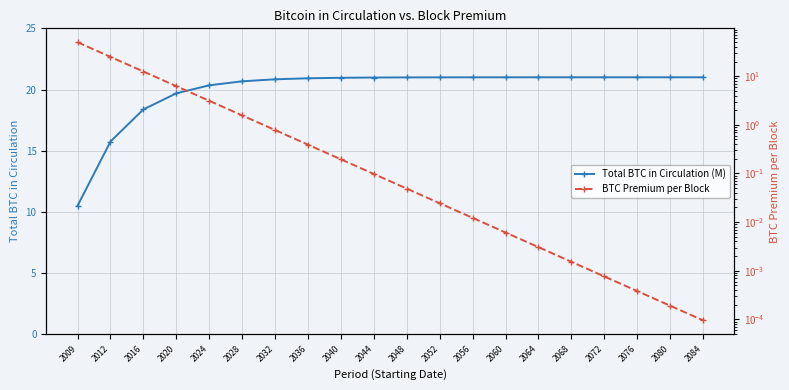

What is the sum of the Total BTC in Circulation (M) values at 2084 and 2040?

42.0